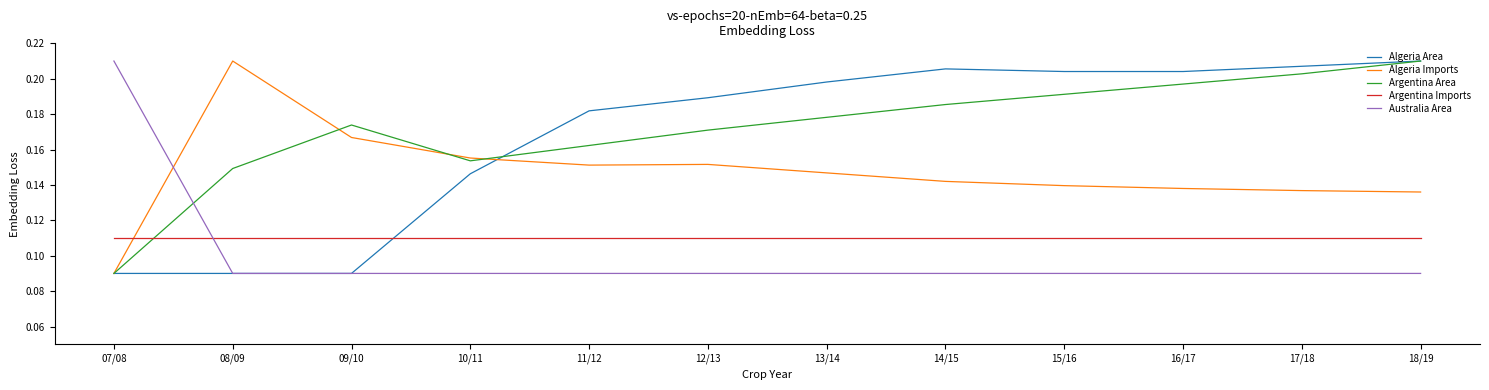

Does the chart have visible grid lines?

No